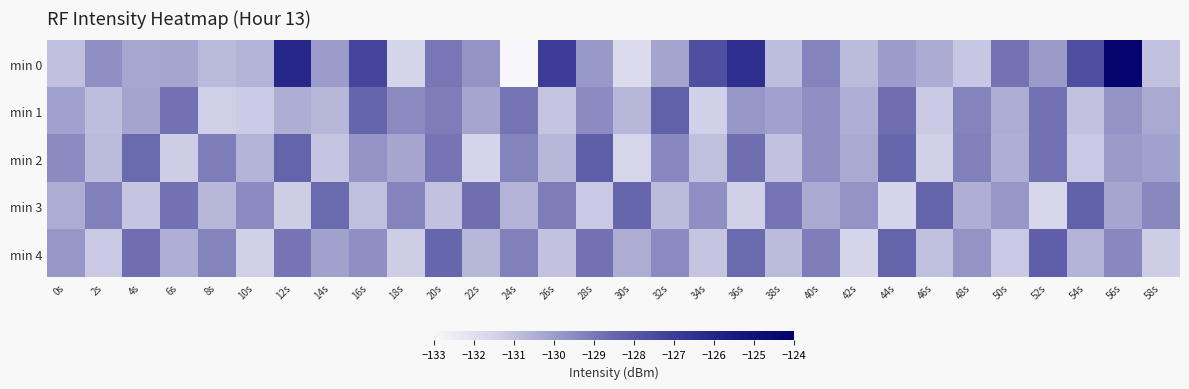

Which has a higher value, 54s or 26s?

26s